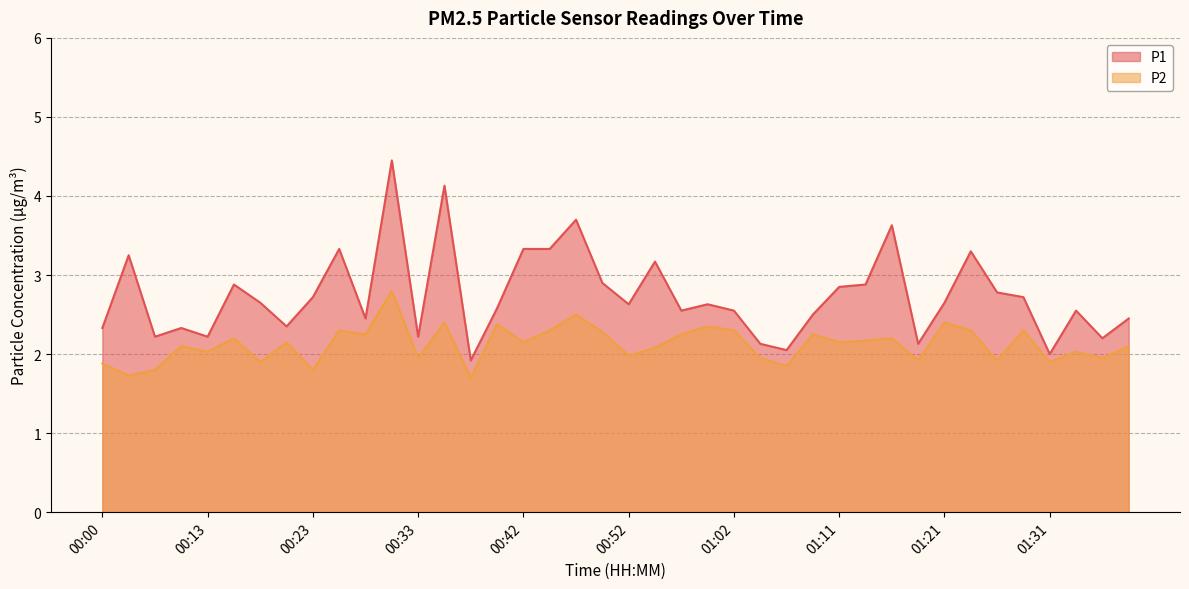

Rank the series by their maximum value, from lowest to highest.

P2, P1